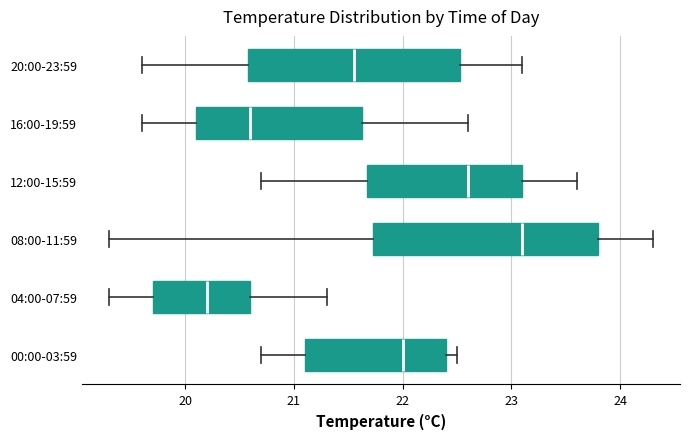

Which box's median line is the furthest to the left?

04:00-07:59